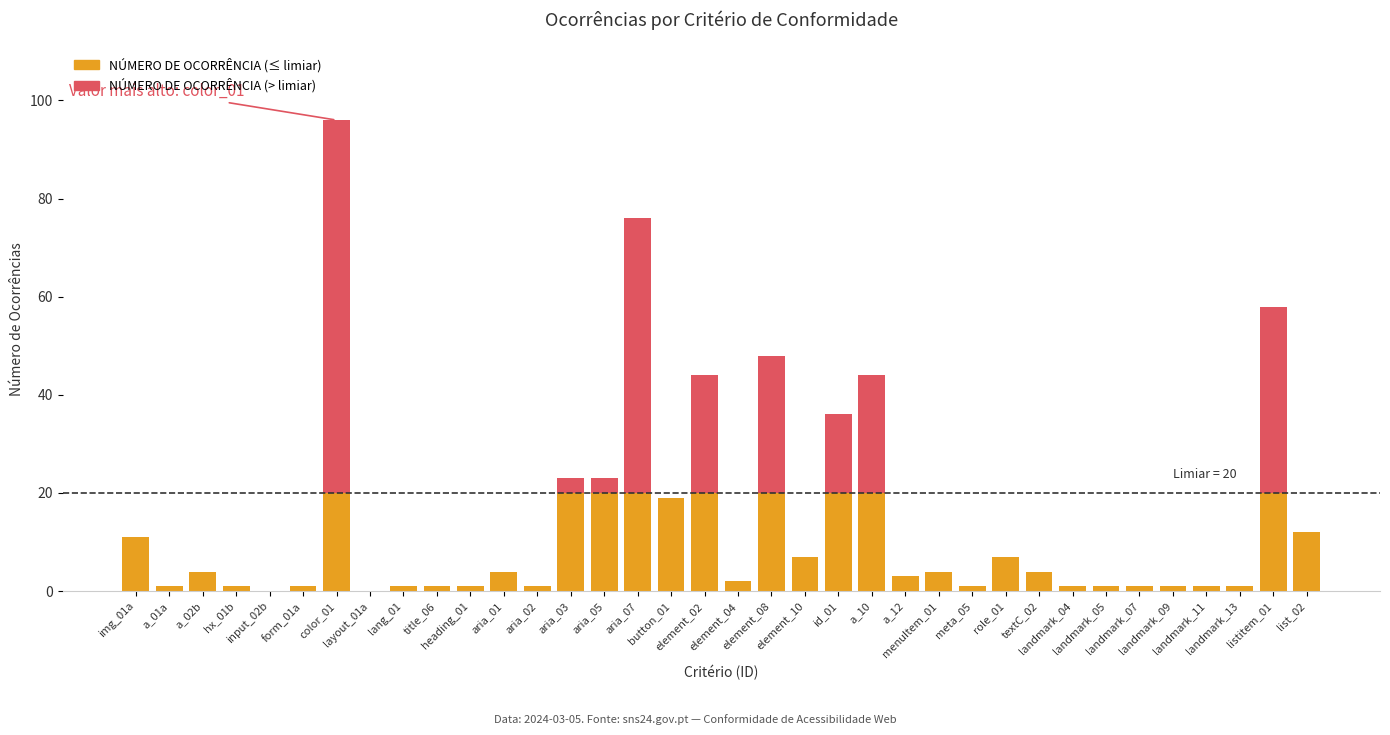

What is the highest value of the NÚMERO DE OCORRÊNCIA (≤ limiar) series?

20